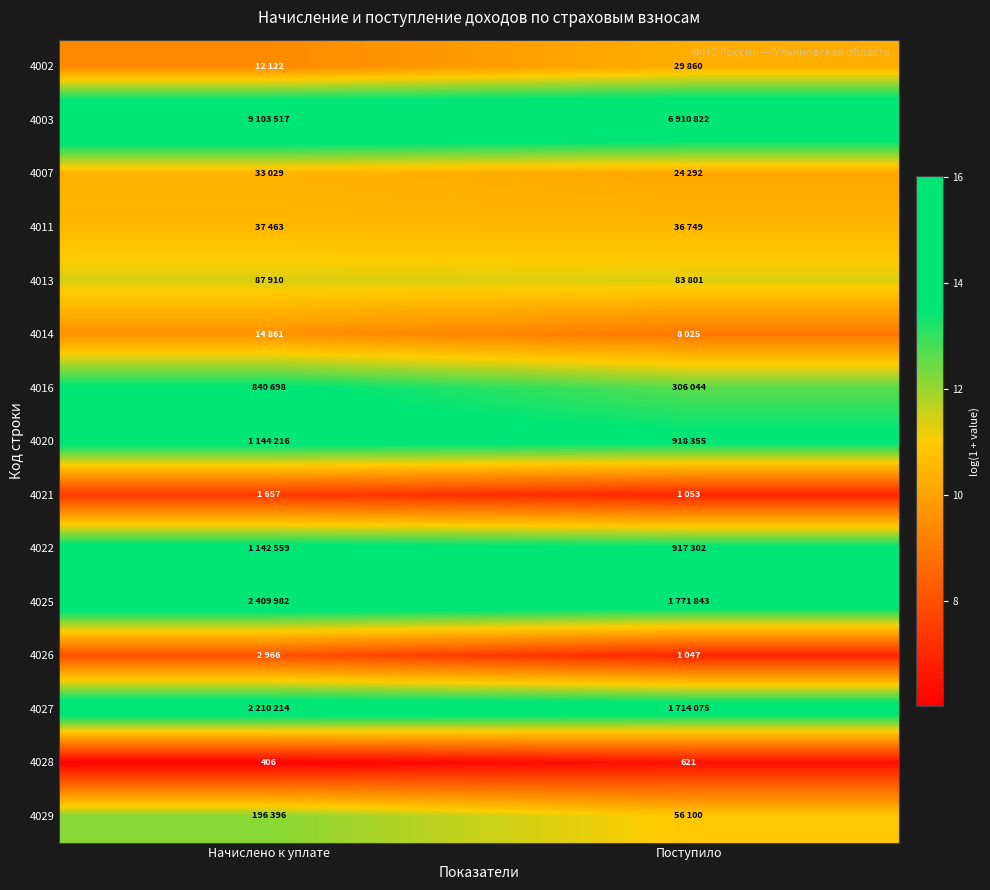

Is it true that 4013 equals 11.4 at Начислено к уплате?

True